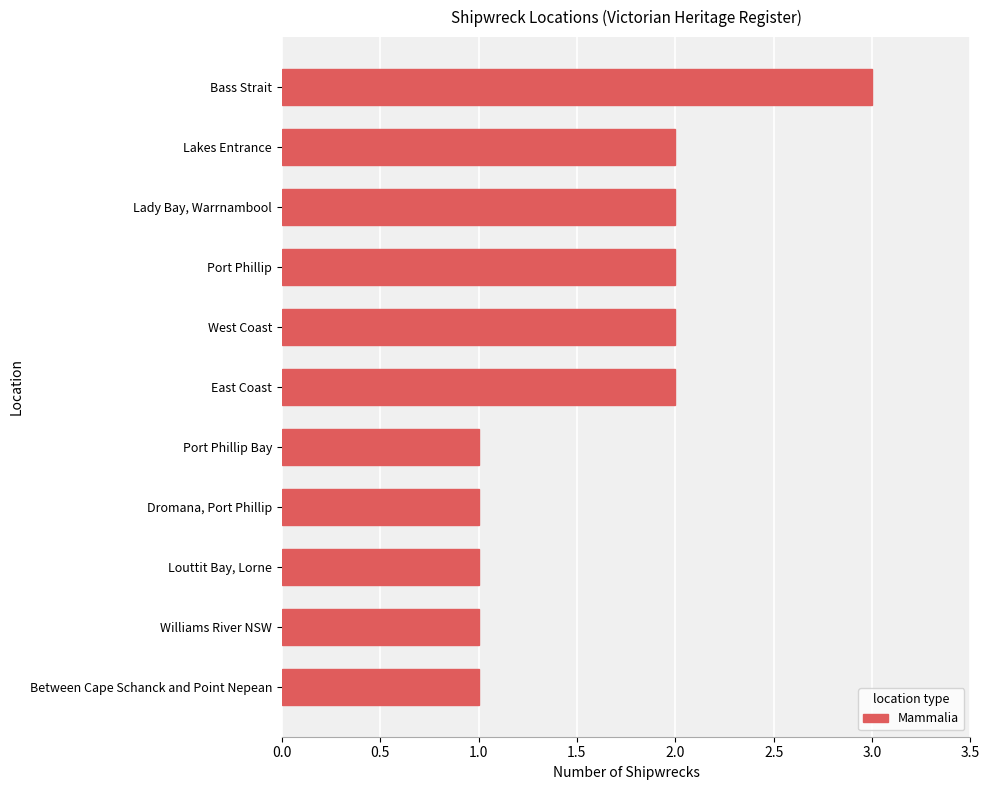

Between Dromana, Port Phillip and Port Phillip, which is larger?

Port Phillip